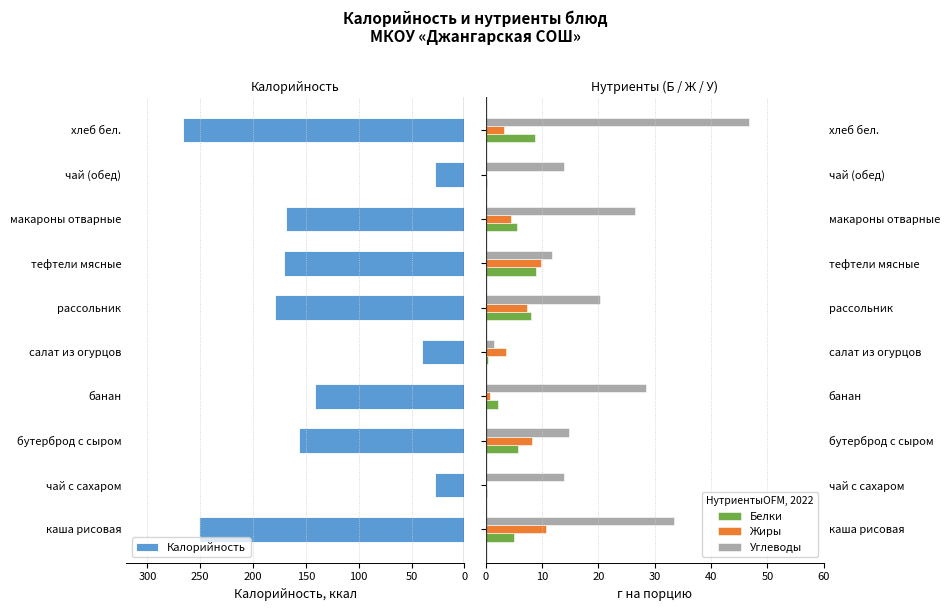

List the series in order of their peak value, lowest first.

Белки, Жиры, Углеводы, Калорийность